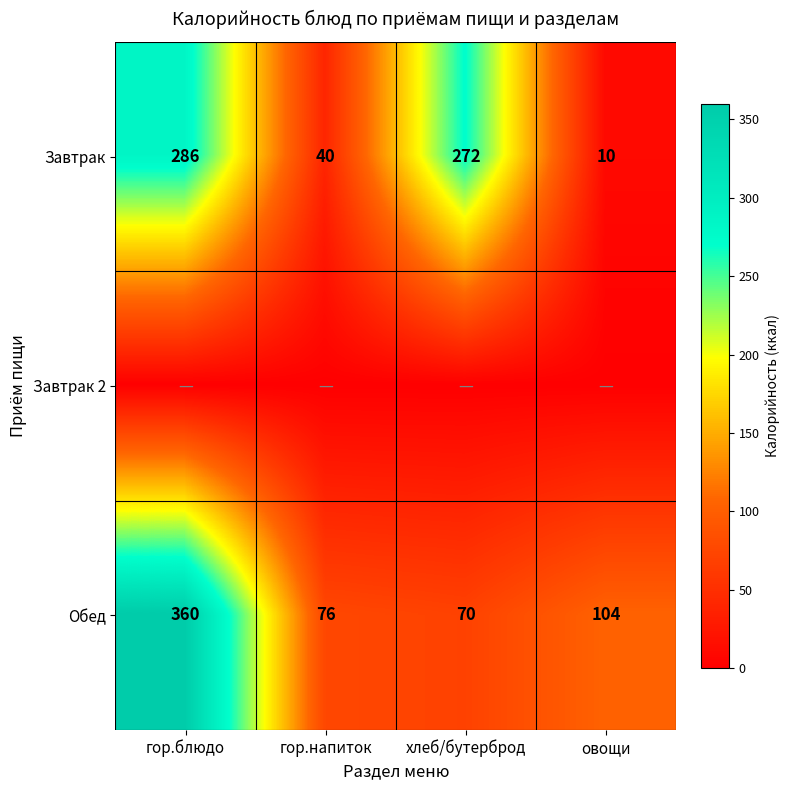

Where is Завтрак nearest to the value 148?

гор.напиток